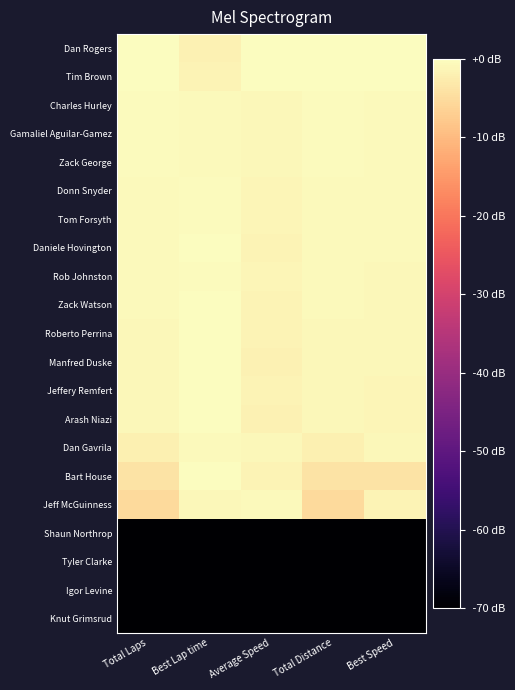

Between Average Speed and Total Distance, which is larger?

Average Speed